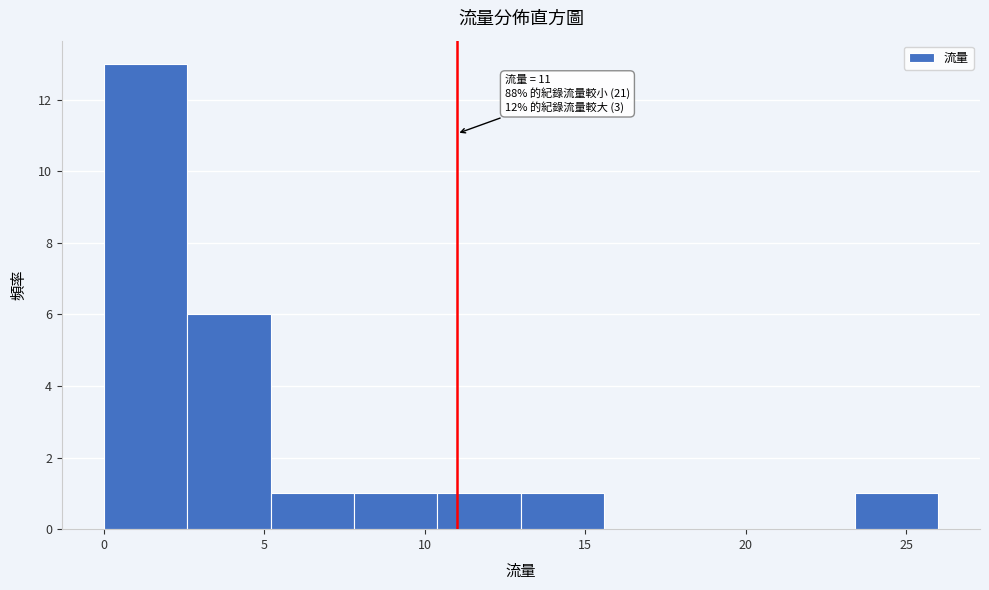

Over which range of the x-axis is the bar tallest?

0.0 to 2.6